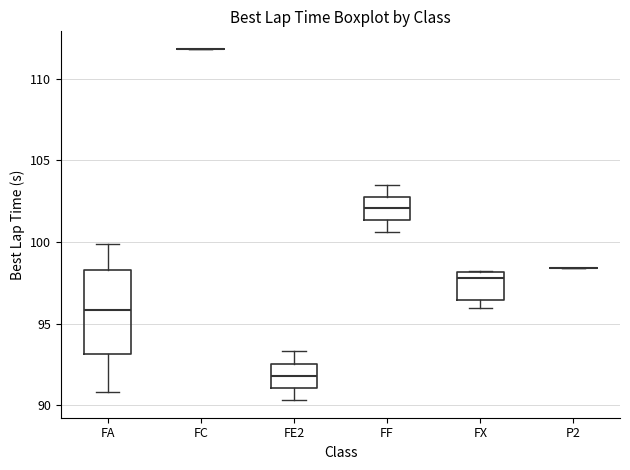

Reading left to right, read every box against the y-axis: the position of its median line, the range the box covers, and the ends of its whiskers. The values are not printed on the chart, so give them approximately, as read against the axis.

FA: median 96.0, box 93.0 to 98.5, whiskers 91.0 to 100.0
FC: box collapsed to a line at 112.0, whiskers 112.0 to 112.0
FE2: median 92.0, box 91.0 to 92.5, whiskers 90.5 to 93.5
FF: median 102.0, box 101.5 to 103.0, whiskers 100.5 to 103.5
FX: median 98.0 (just below the box's upper edge), box 96.5 to 98.0, whiskers 96.0 to 98.0
P2: box collapsed to a line at 98.5, whiskers 98.5 to 98.5